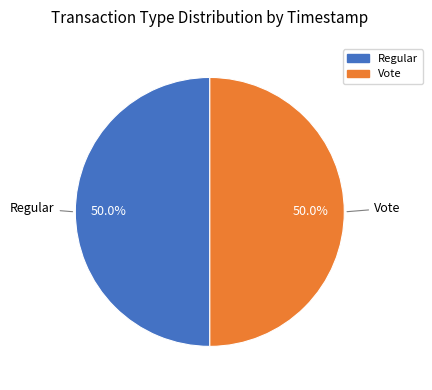

Approximately how many times larger is the value at Vote compared to Regular?

1.0